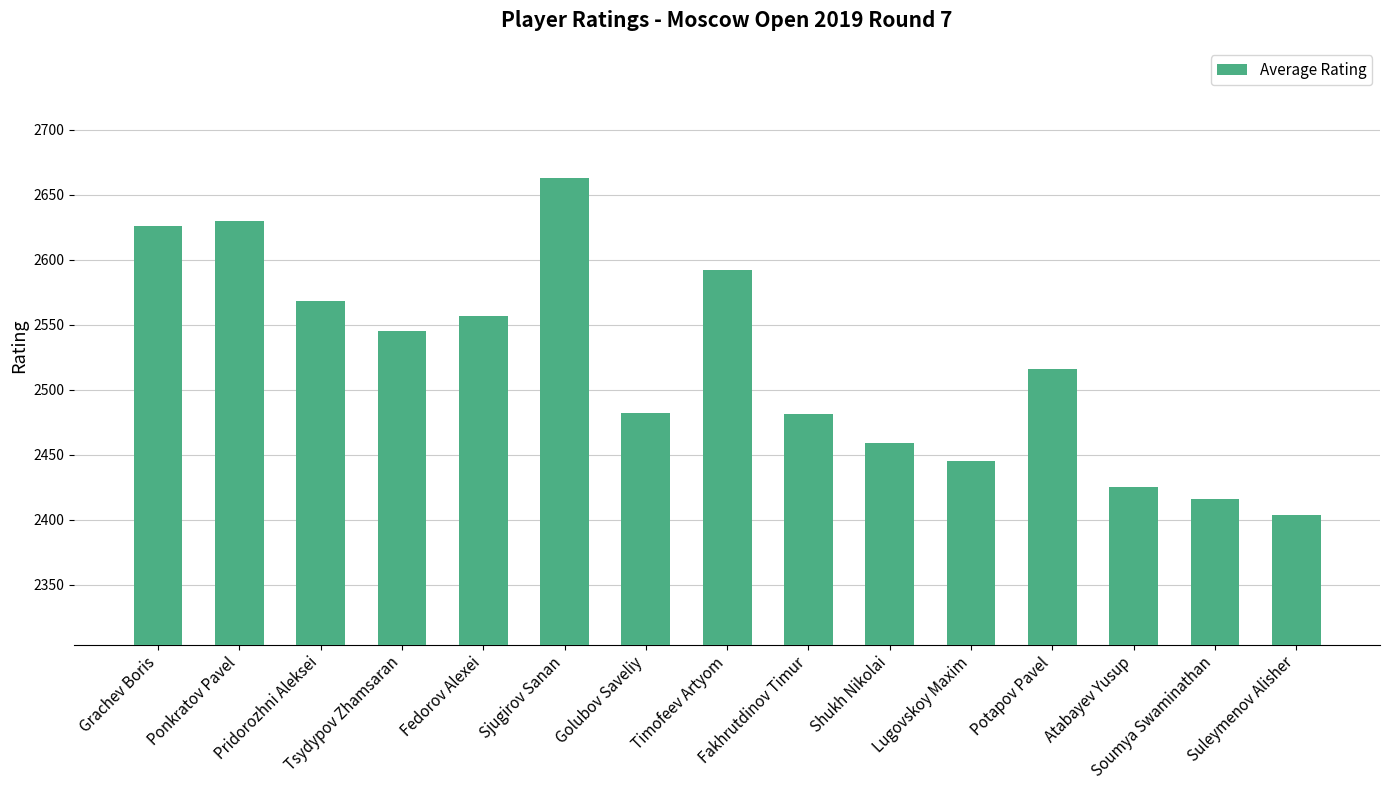

How many series are shown in this chart?

1